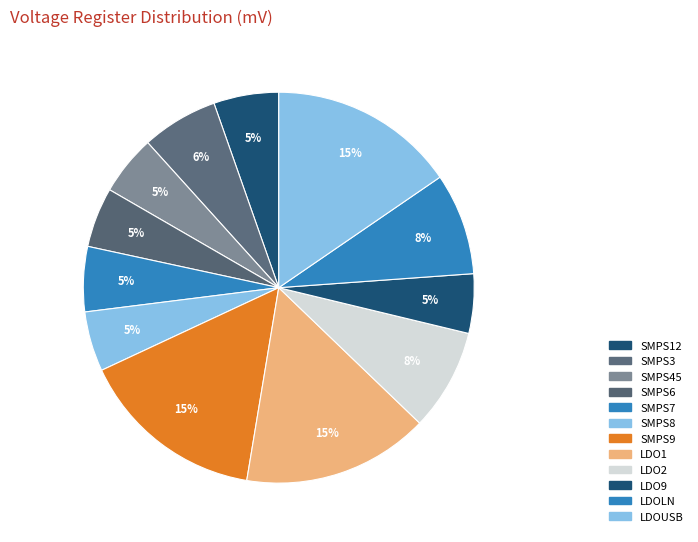

How many slices are in this pie chart?

12